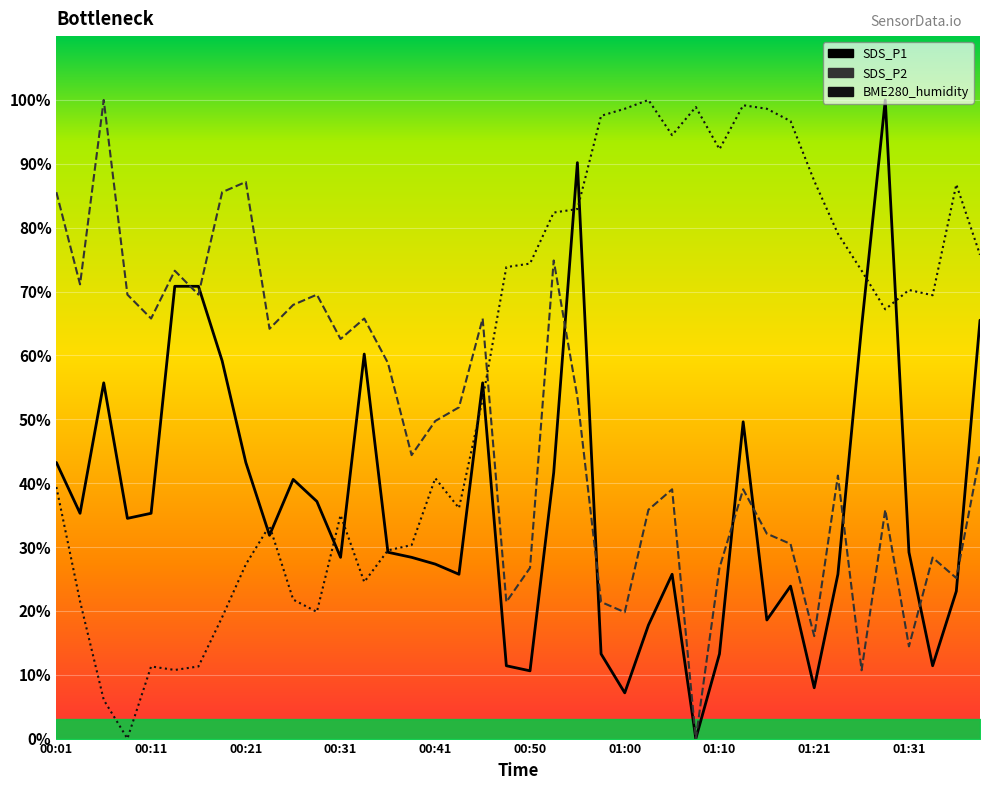

What is the maximum value shown in the chart?

100.0